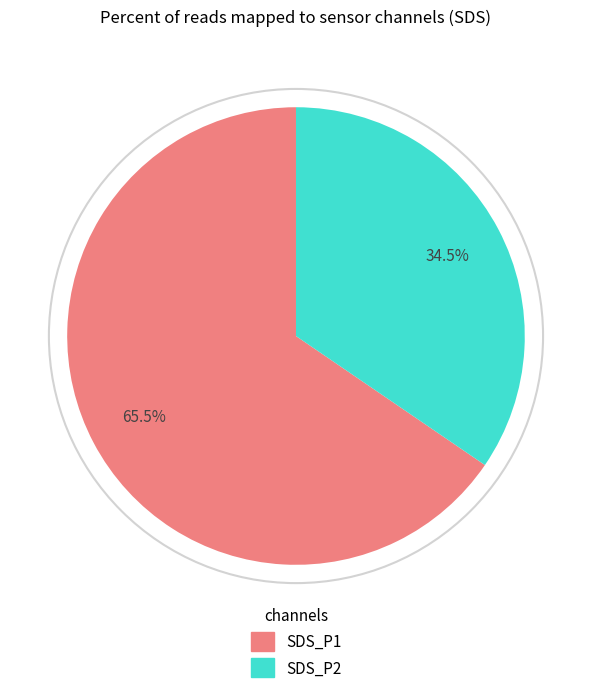

How many slices are in this pie chart?

2